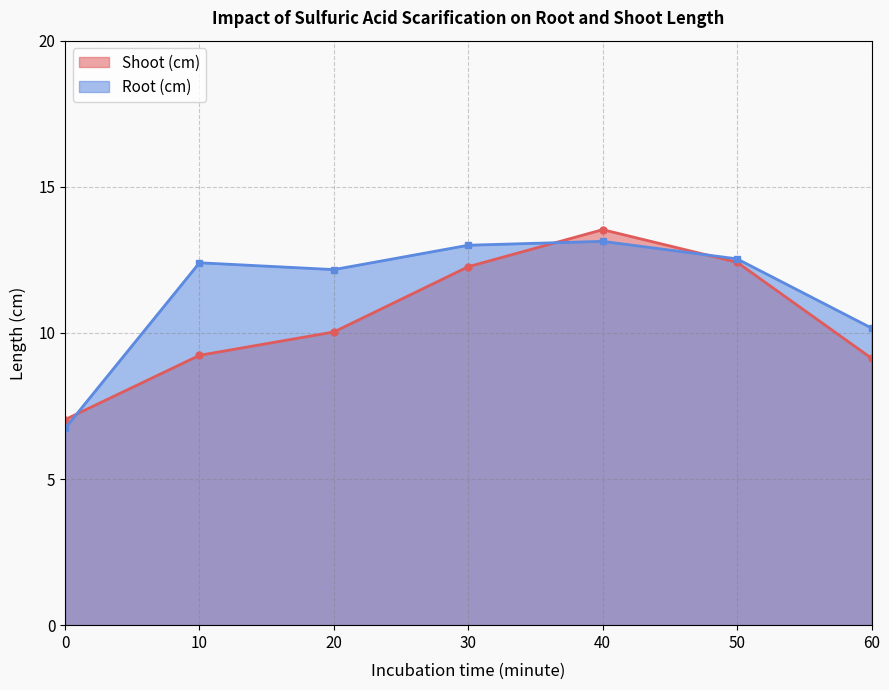

What is the total value across all series at 0?

13.8